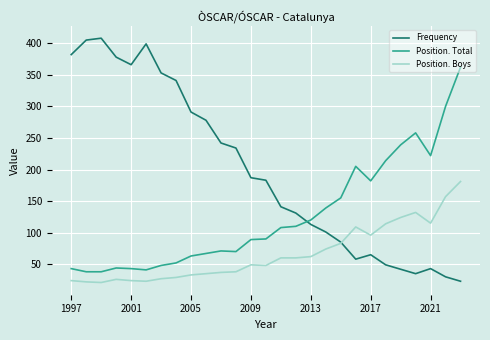

What is the greatest value displayed?

408